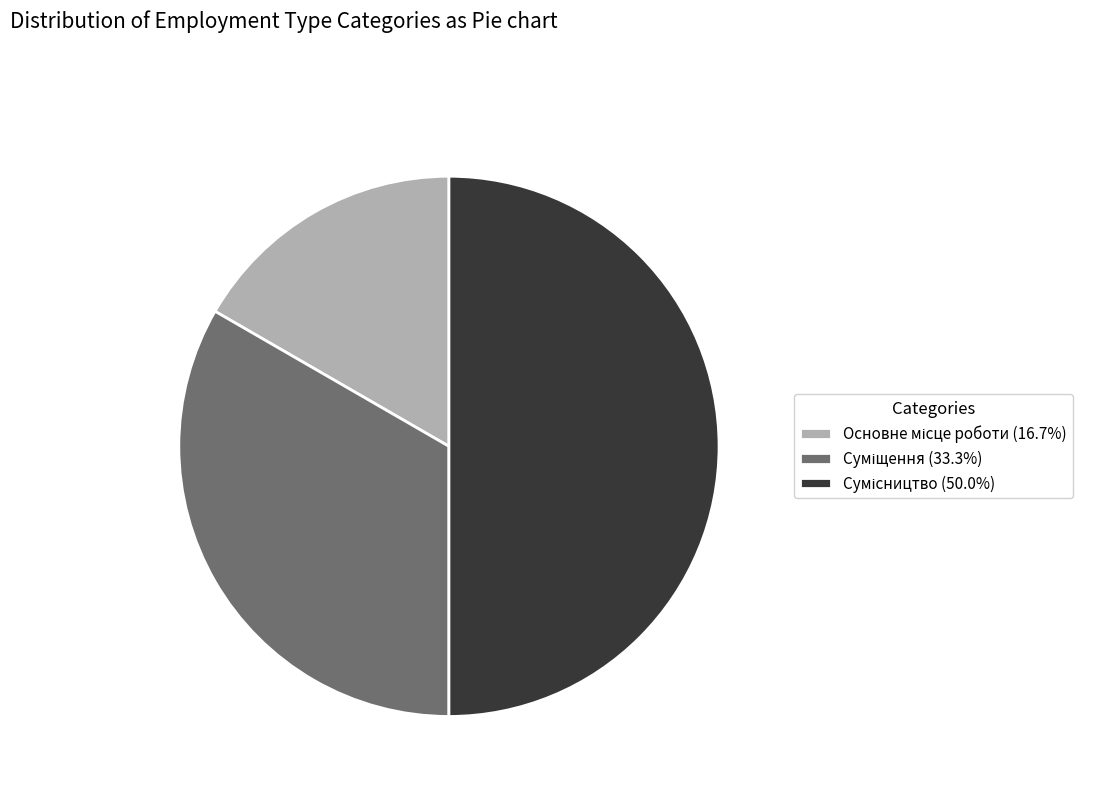

Count the number of slices in the pie.

3